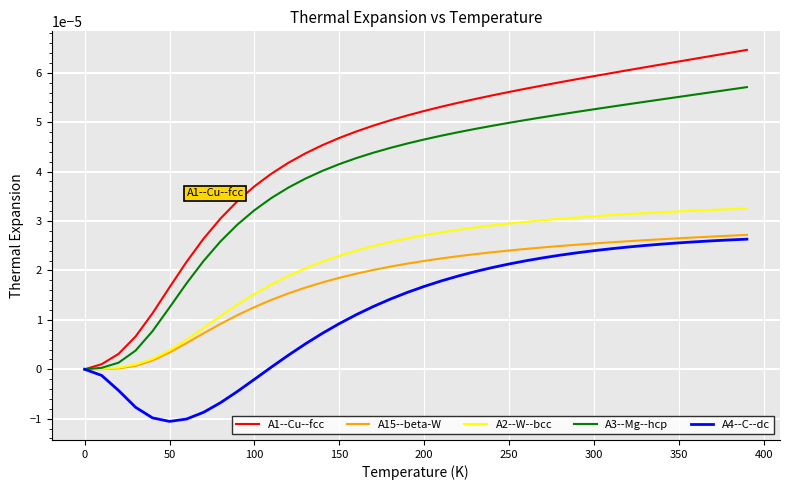

Which series has the largest total across all categories?

A1--Cu--fcc